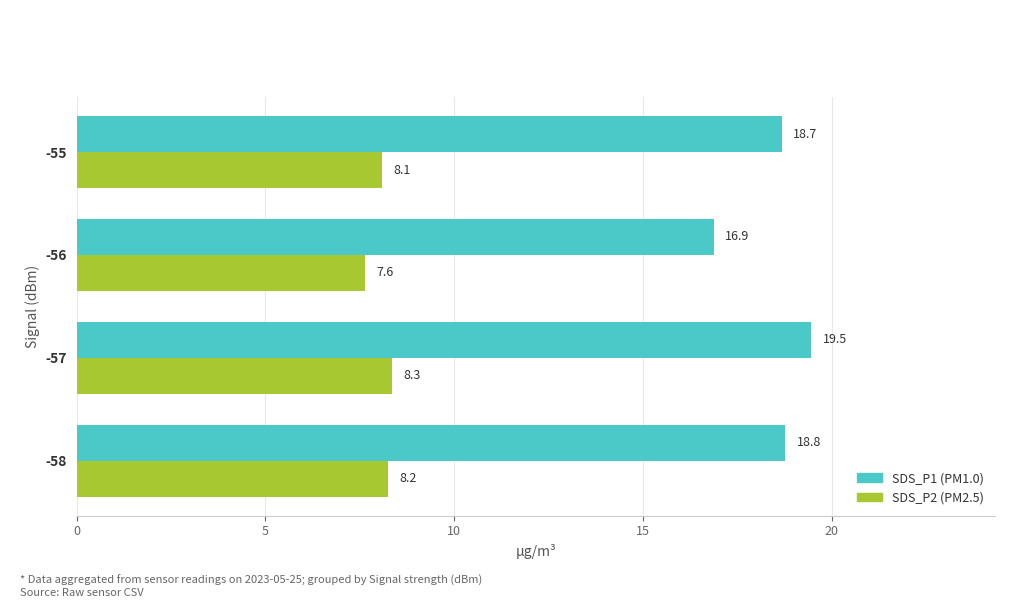

At which category is the sum across all series the highest?

-57